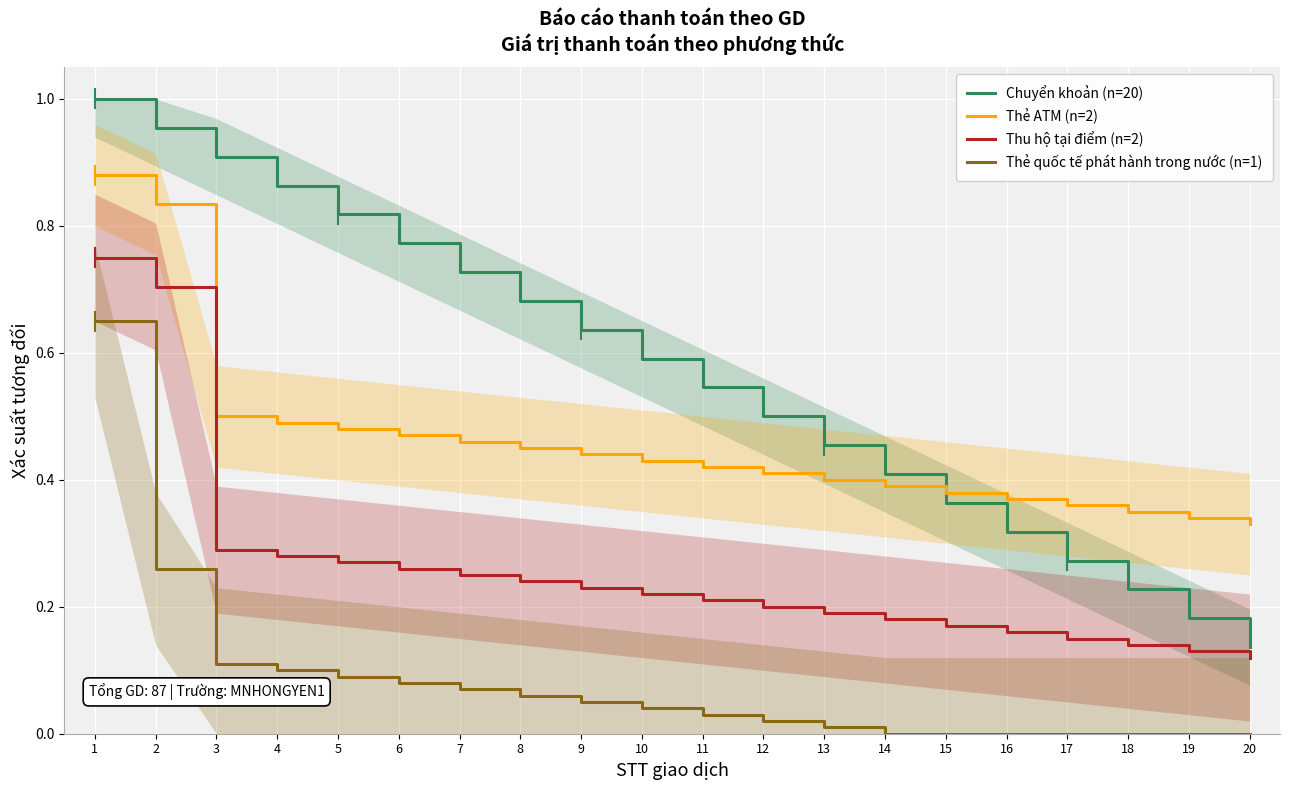

True or false: Chuyển khoản (n=20) and Thu hộ tại điểm (n=2) cross at least once.

False